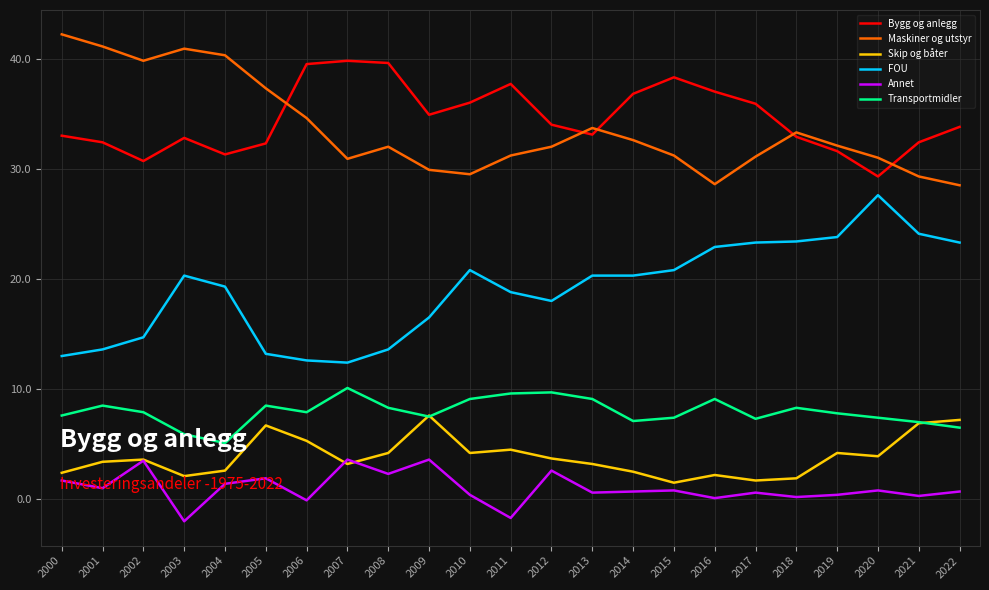

What is the total value across all series at 2003?

100.0